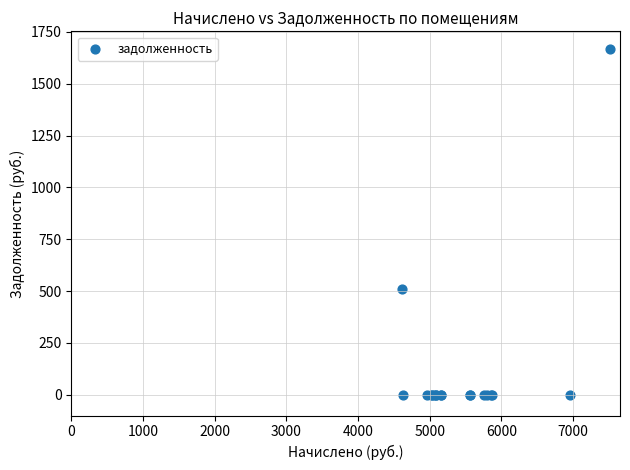

What Y value in the scatter plot is closest to 834?

512.0